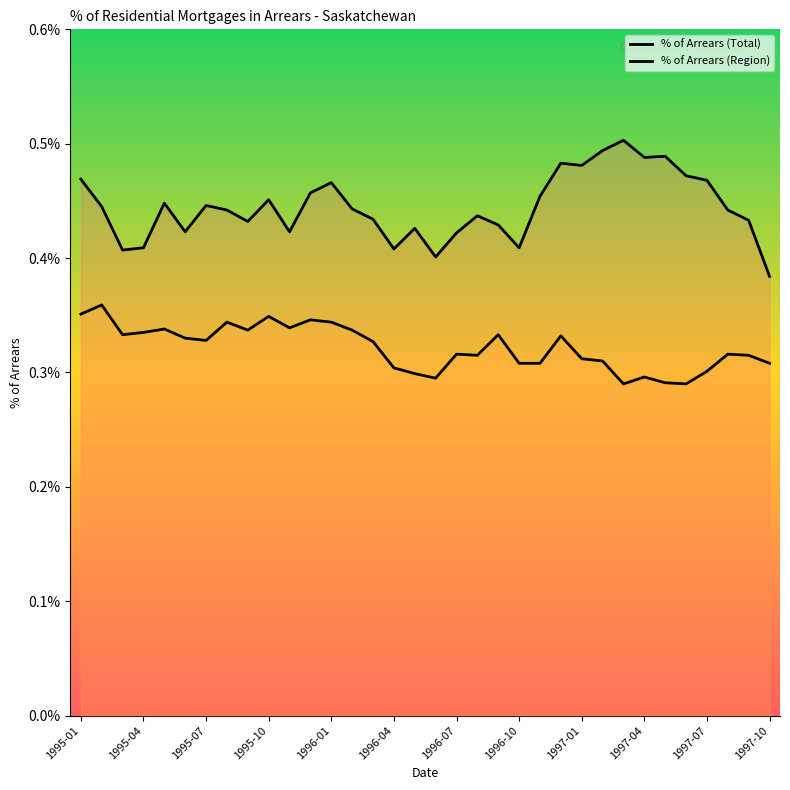

Does the chart display data point markers on the line(s)?

No